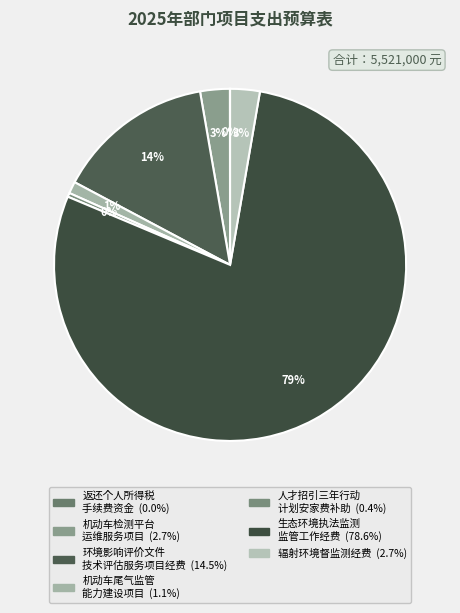

Is there any slice that represents more than half of the pie?

Yes